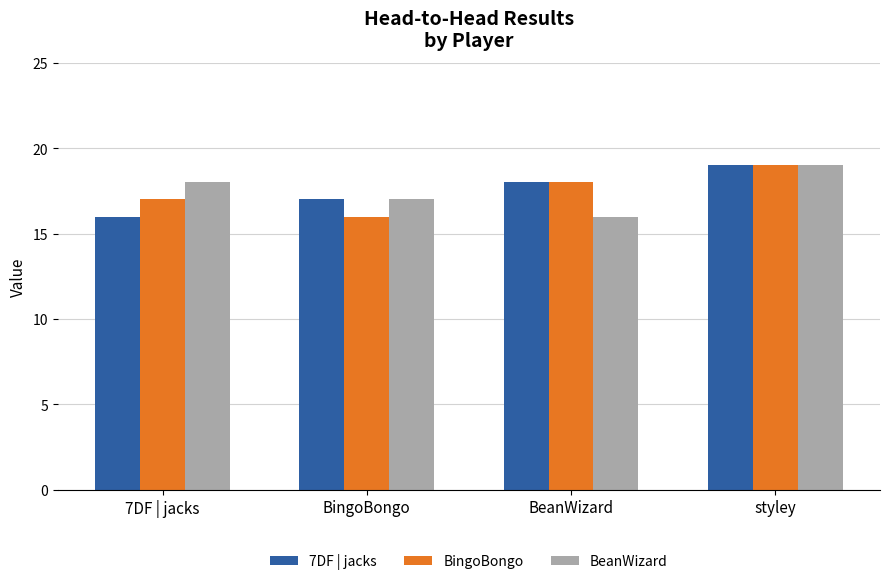

How many bars are there in total?

12